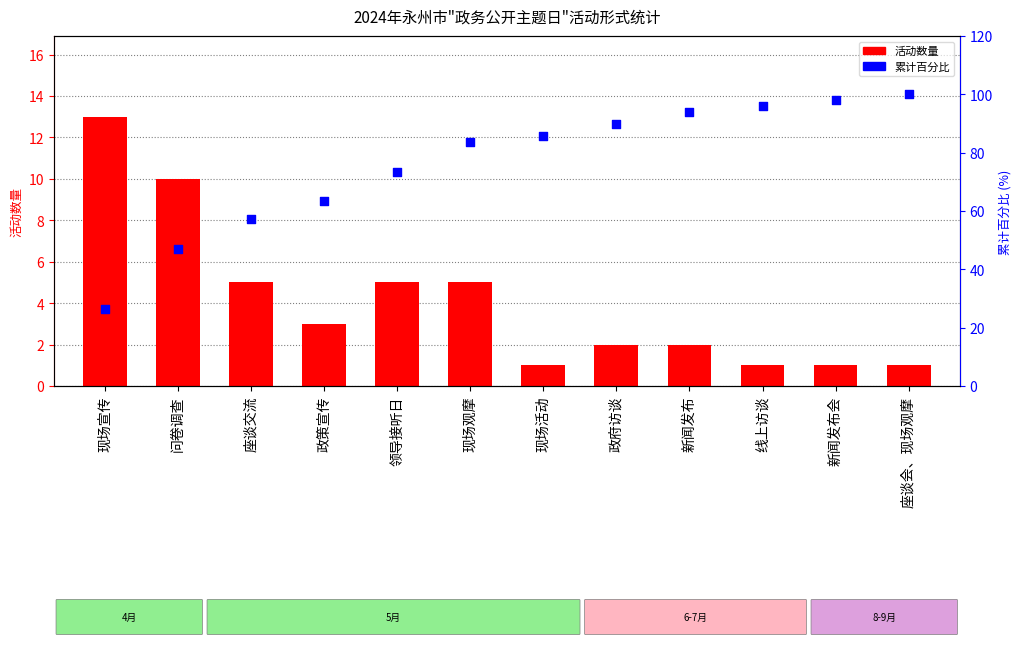

Which series contains the highest Y value?

累计百分比